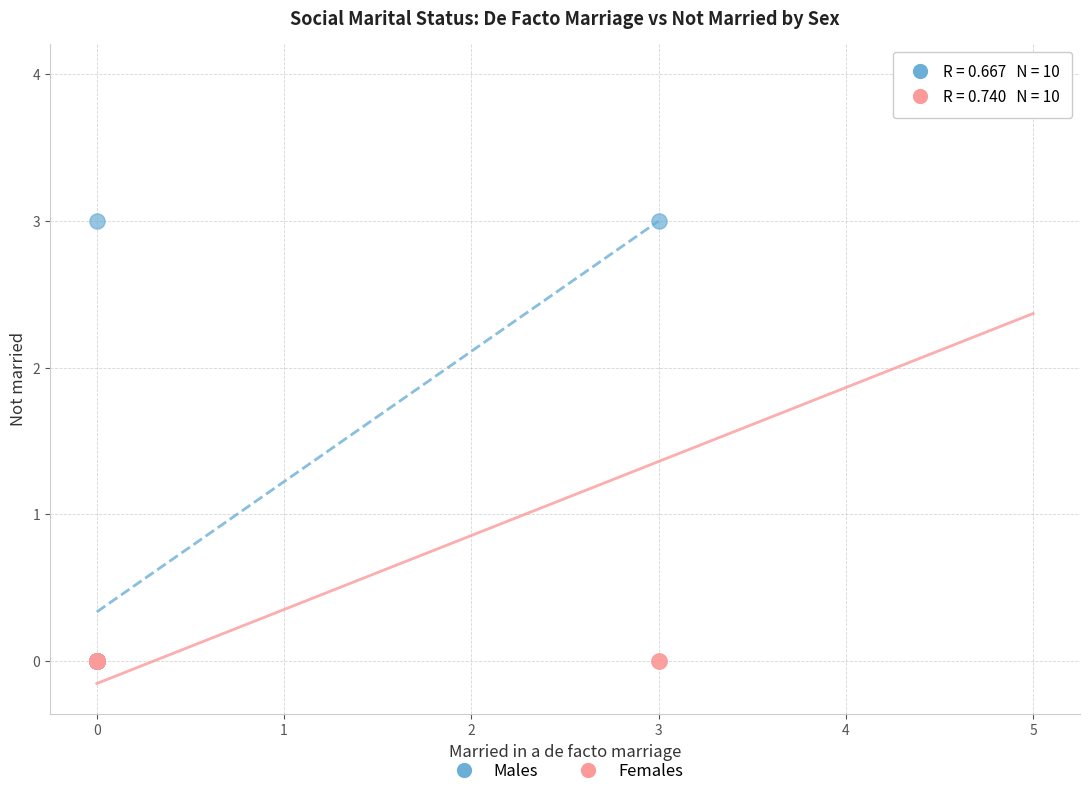

Which series has the widest spread of Y values?

Females